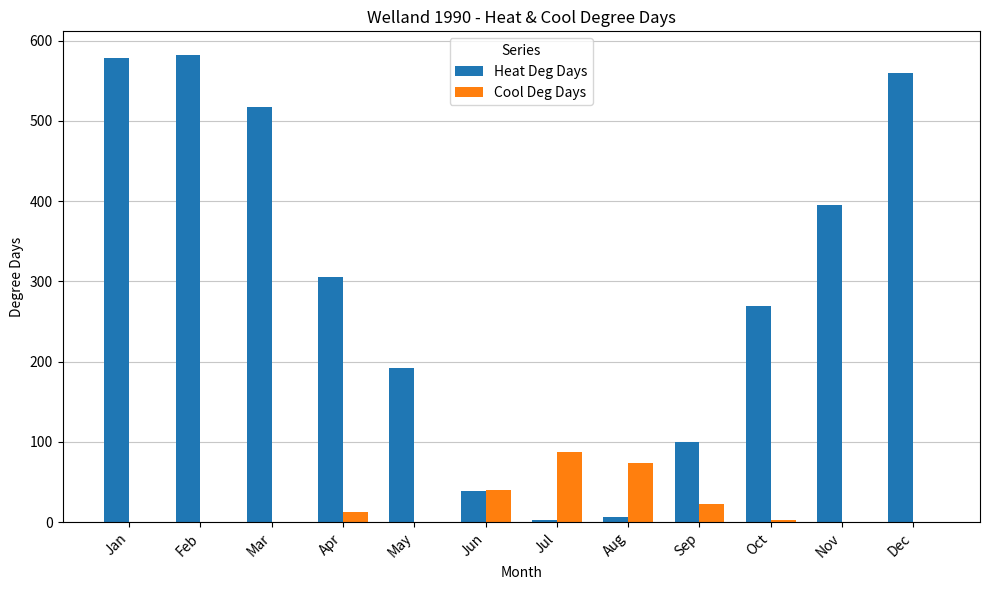

Between Nov and Dec, which series saw the biggest shift?

Heat Deg Days